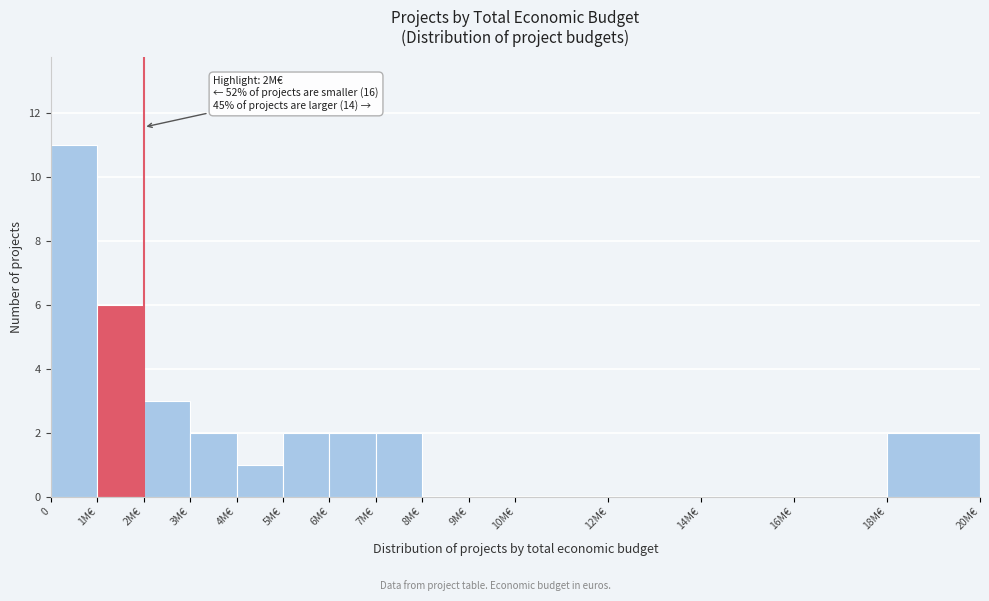

Reading right to left, what are all the values shown in this chart?

18M€=2	16M€=0	14M€=0	12M€=0	10M€=0	9M€=0	8M€=0	7M€=2	6M€=2	5M€=2	4M€=1	3M€=2	2M€=3	1M€=6	0=11